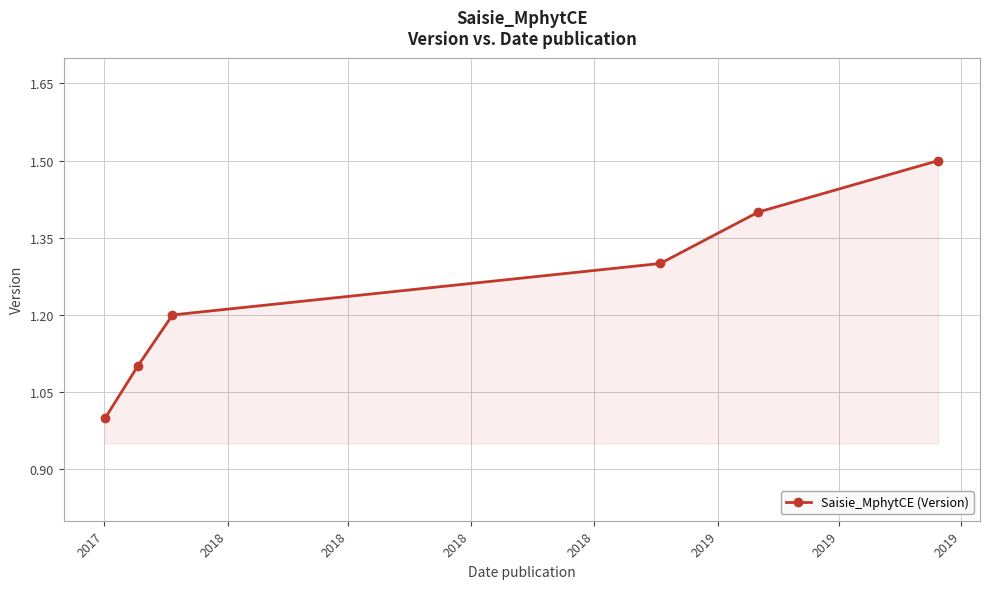

What is the value of the 1st point from the left?

1.0